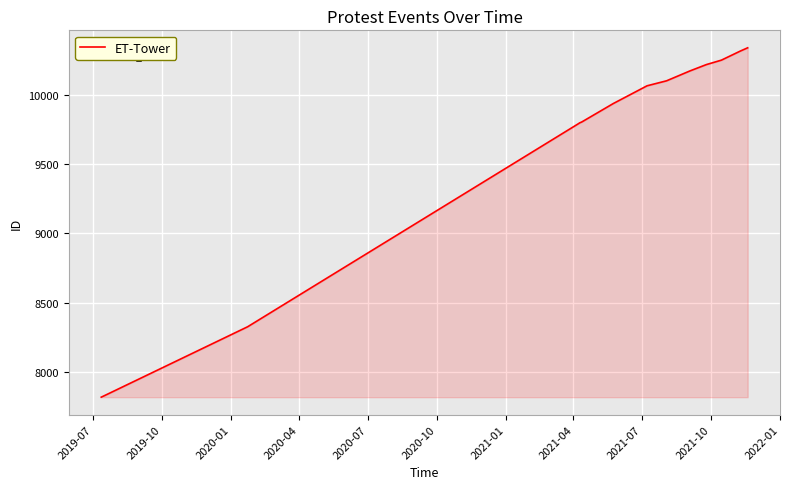

What is the difference between the maximum and minimum values?

2520